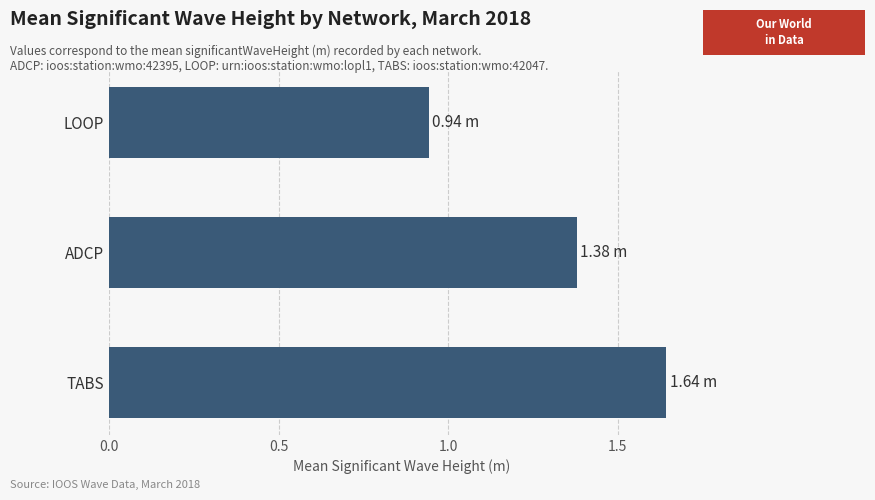

List the labels in order of value, smallest first.

LOOP, ADCP, TABS